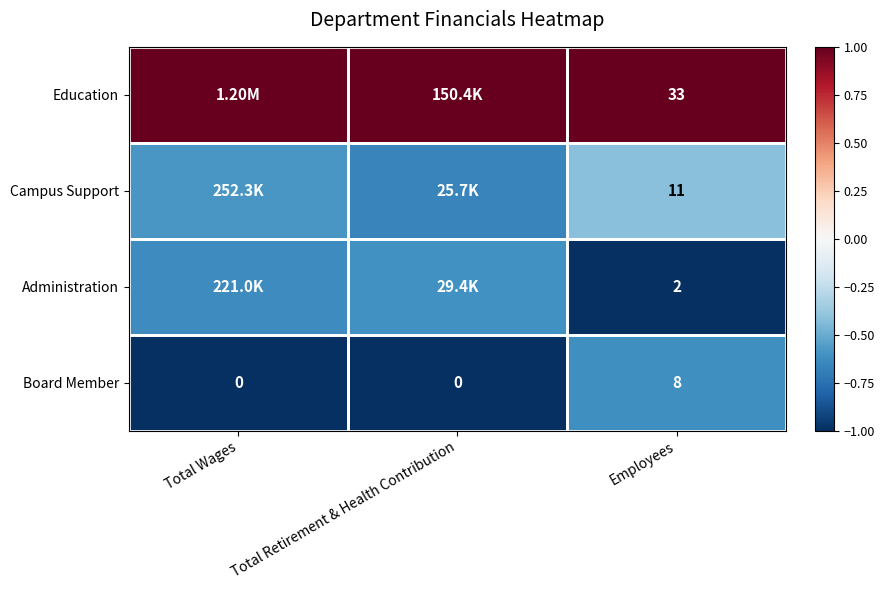

How many categories are shown in the chart?

3